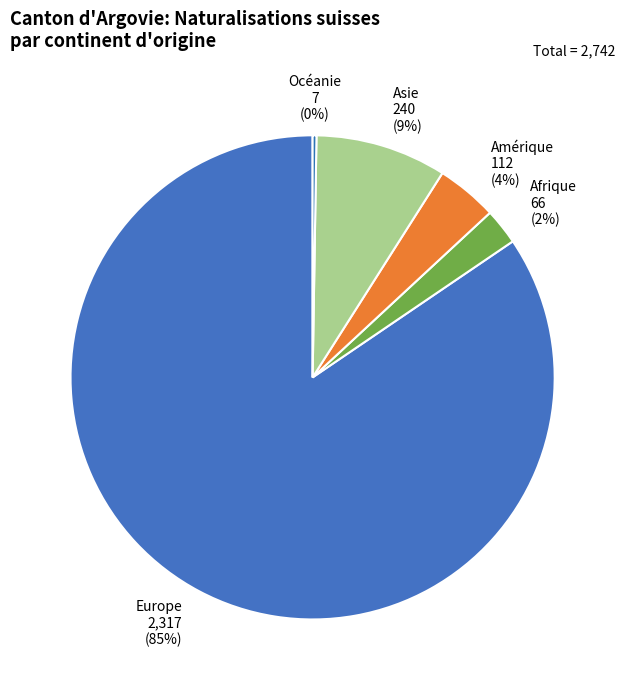

To the nearest percent, what percentage of the pie is Asie?

9%